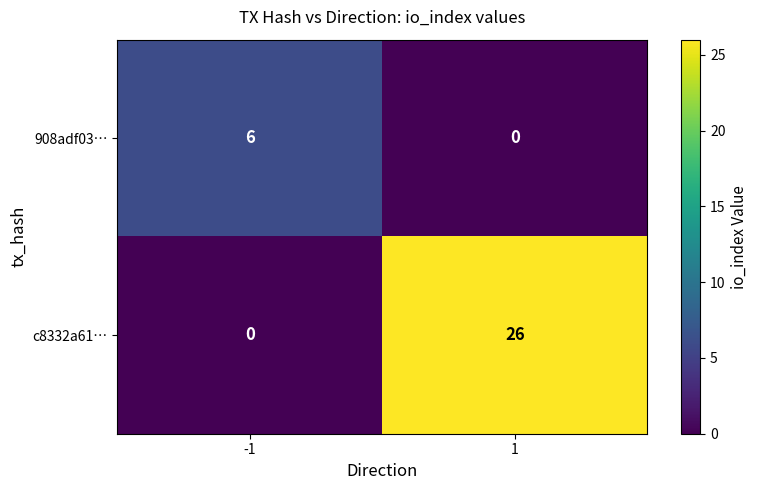

What is the average value of the c8332a61… series?

13